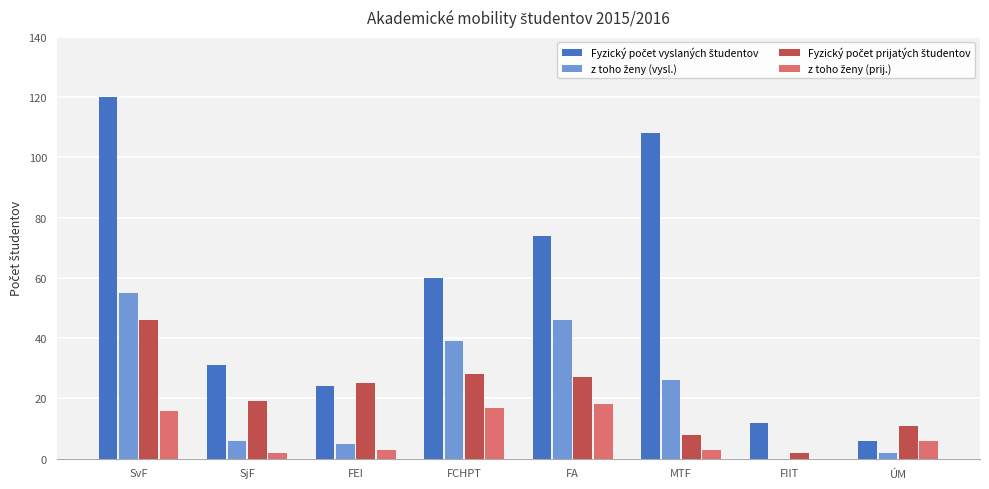

What is the total value across all series at FCHPT?

144